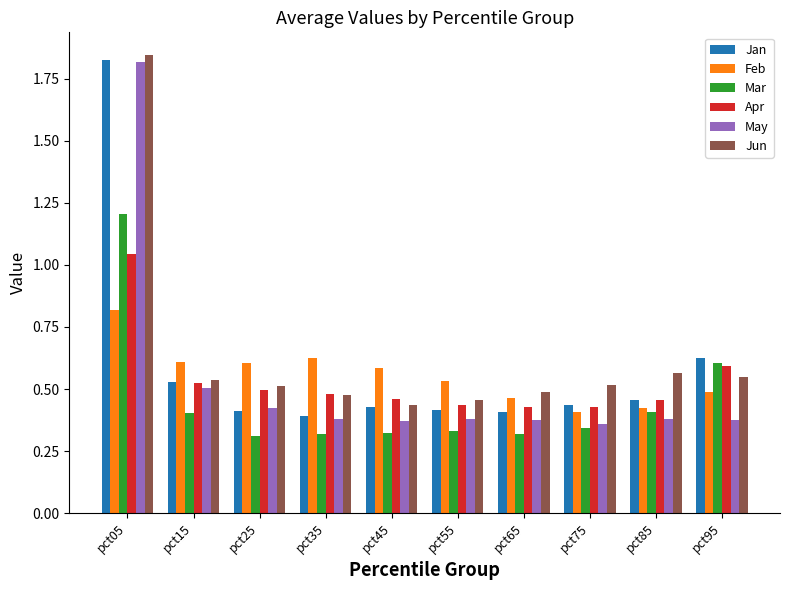

Which category has the highest value in the Apr series?

pct05